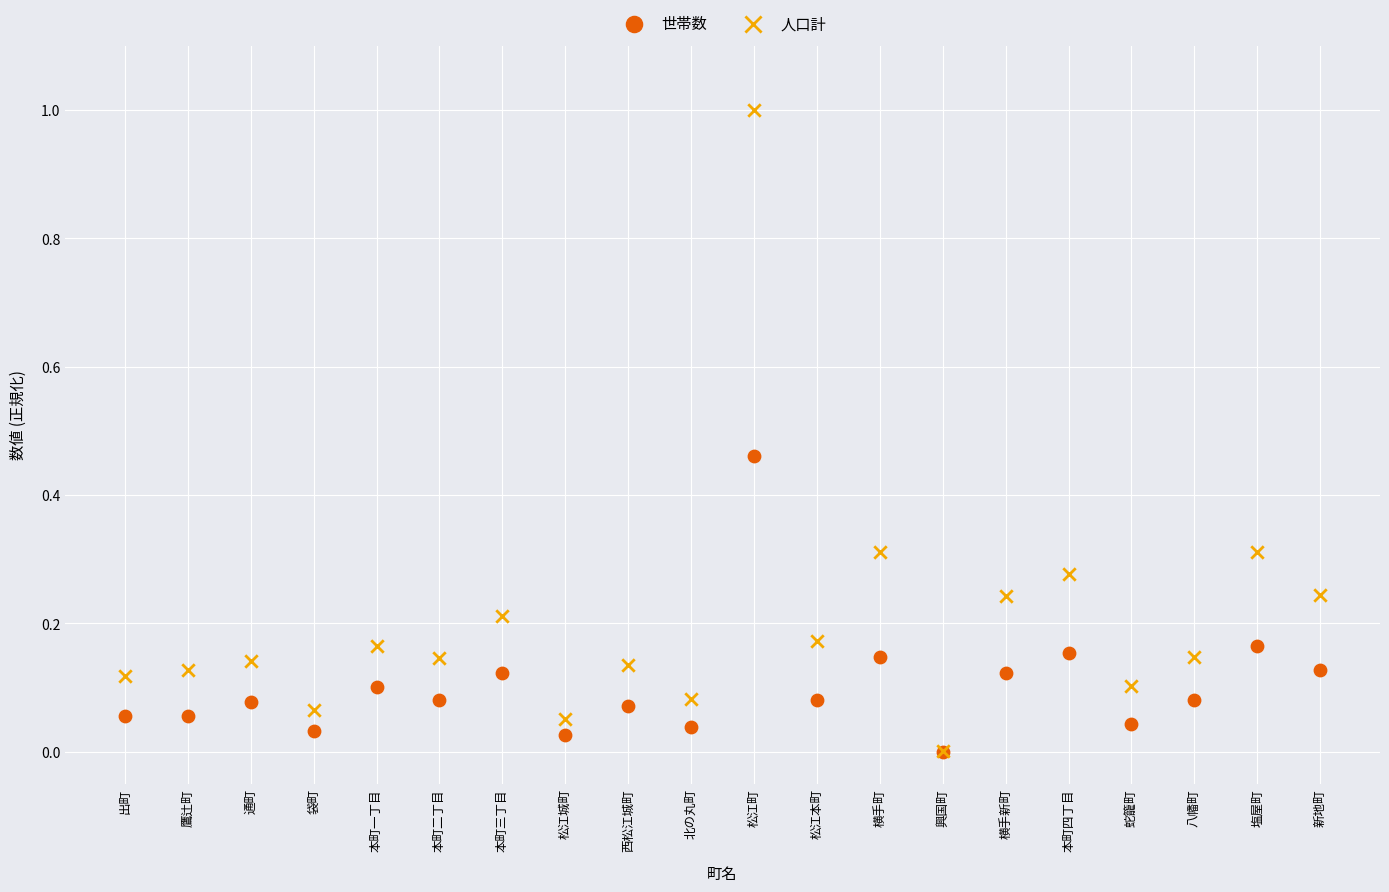

What are all the series names shown in the legend?

世帯数, 人口計